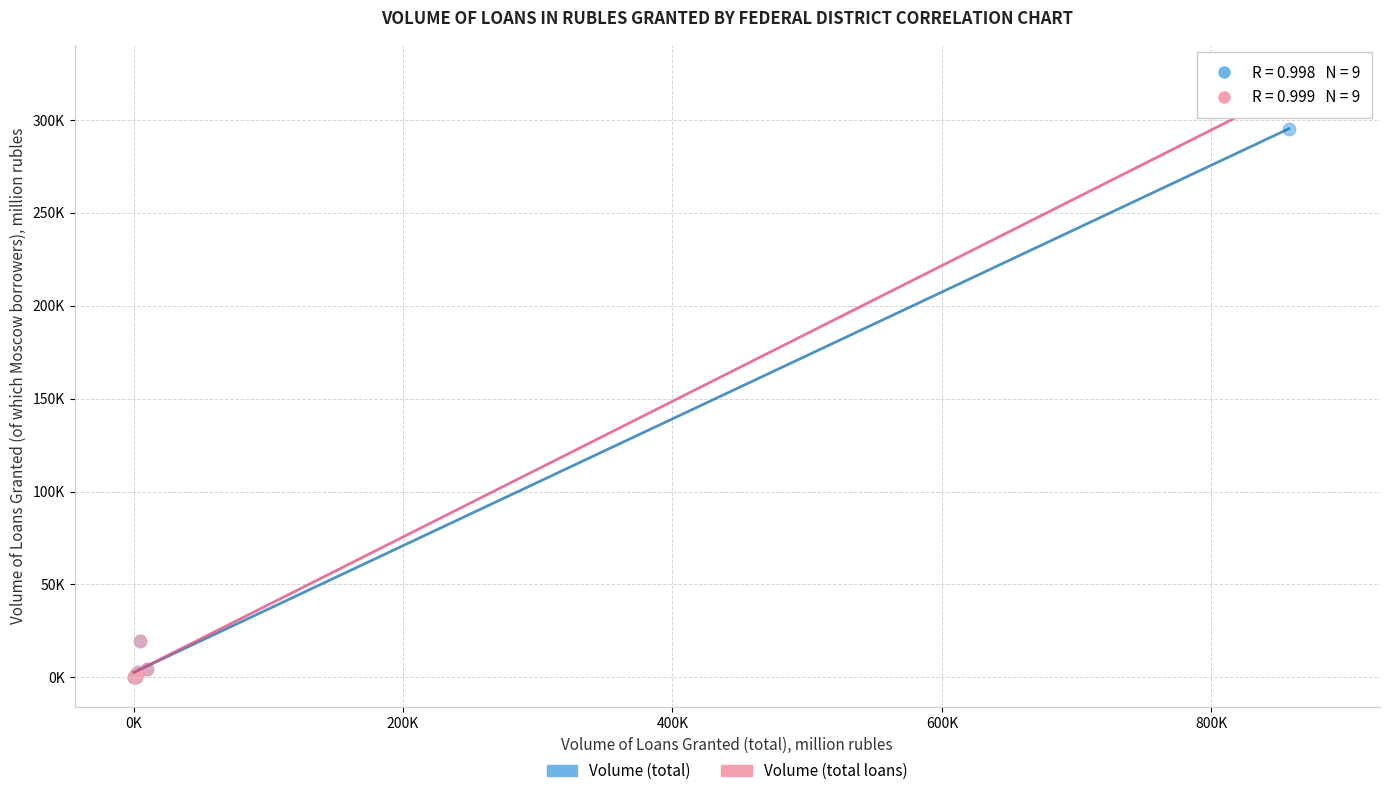

What are all the series names shown in the legend?

Volume (total), Volume (total loans)